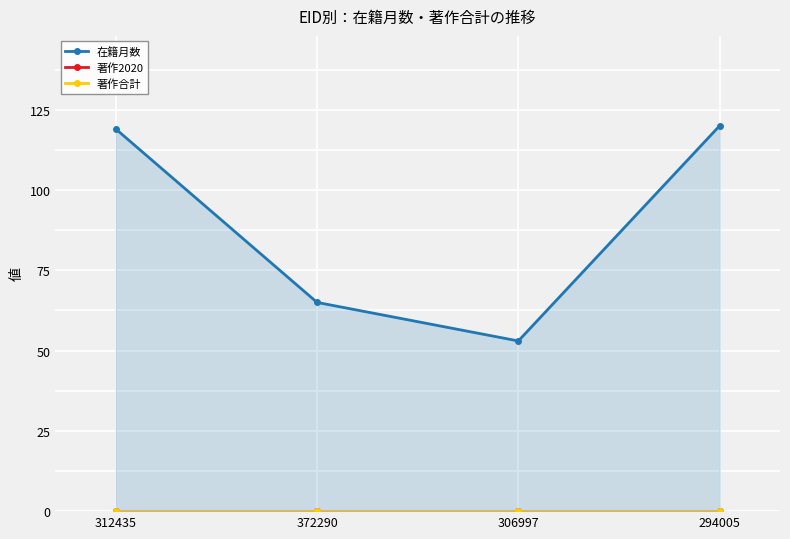

Which series has the largest total across all categories?

在籍月数